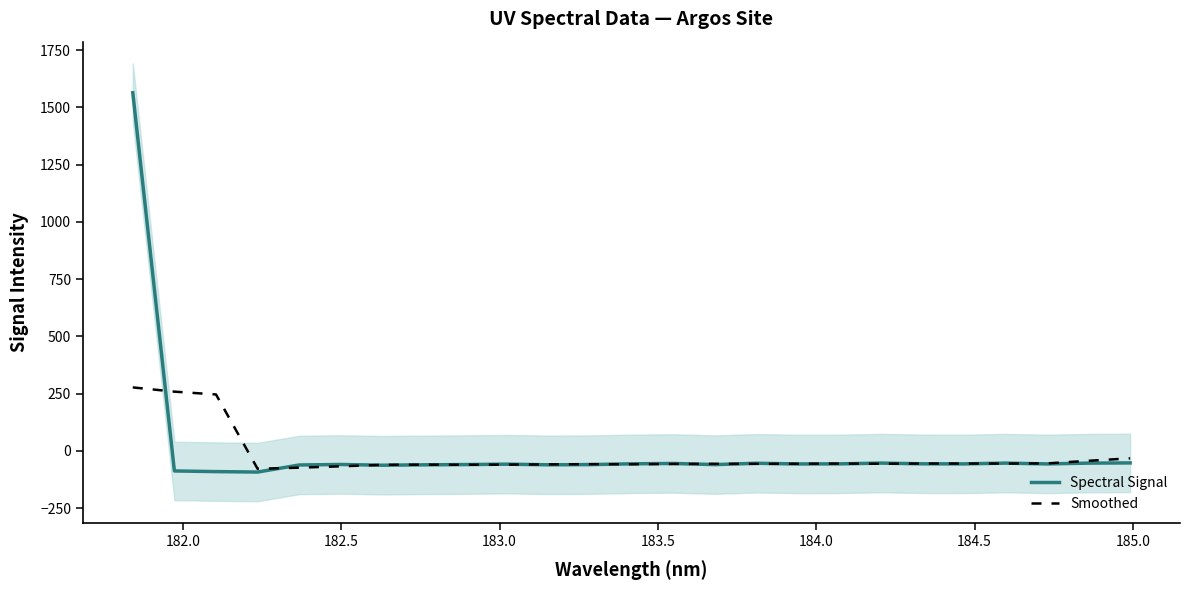

What is the highest value of the Smoothed series?

277.1